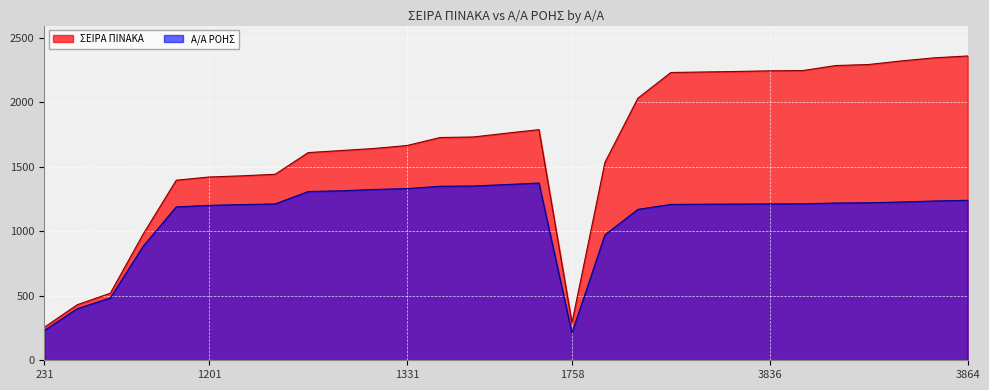

At 1207, list the series in order from largest to smallest.

ΣΕΙΡΑ ΠΙΝΑΚΑ, Α/Α ΡΟΗΣ